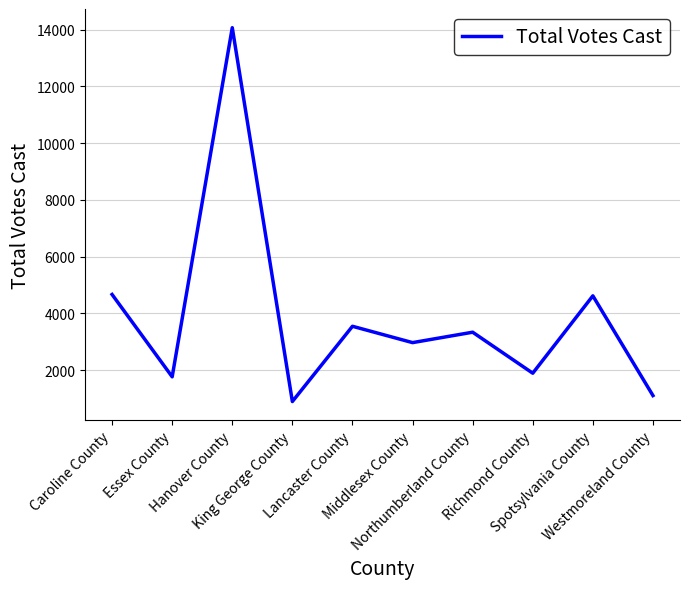

What is the greatest value displayed?

14070